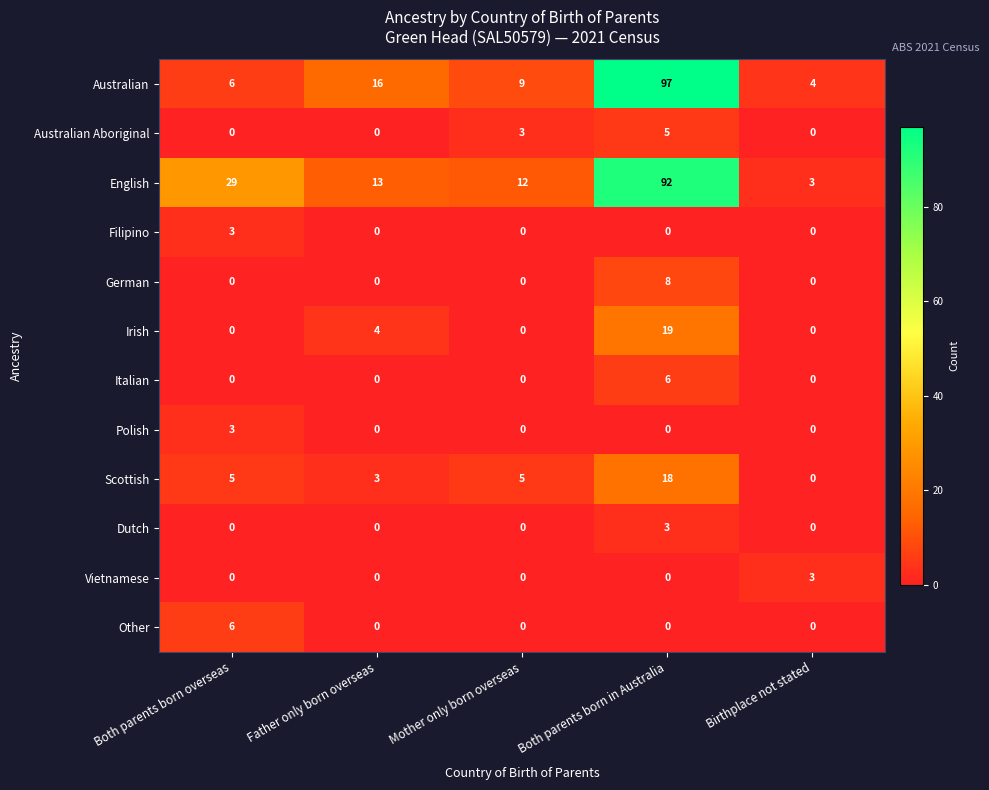

What is the difference between the maximum and minimum values in the Italian series?

6